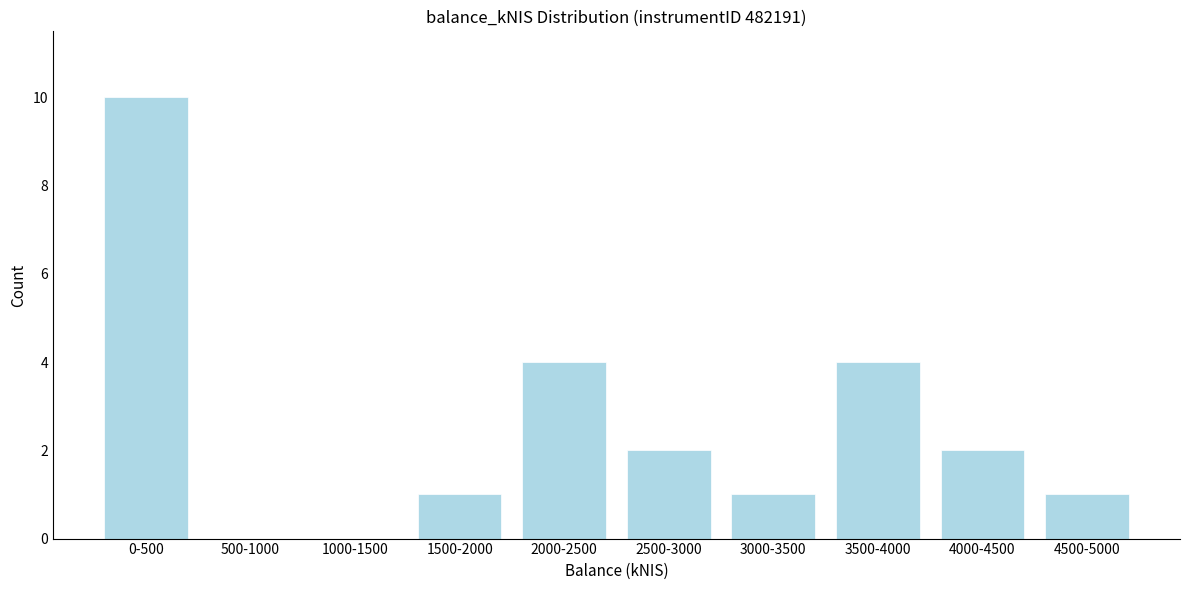

Reading left to right, transcribe all the data shown in this chart.

0-500=10	500-1000=0	1000-1500=0	1500-2000=1	2000-2500=4	2500-3000=2	3000-3500=1	3500-4000=4	4000-4500=2	4500-5000=1